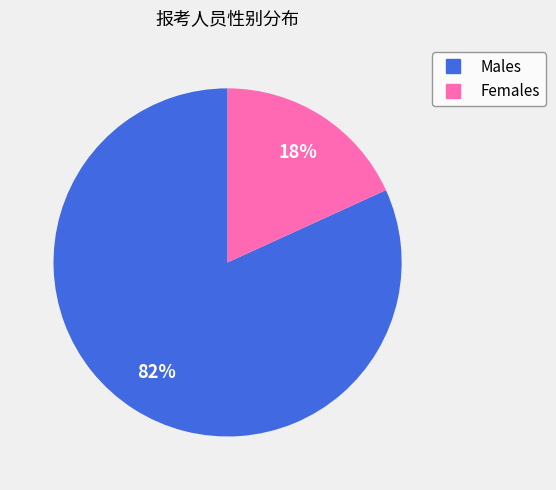

To the nearest percent, what is the difference between the largest and smallest slice percentages?

64%